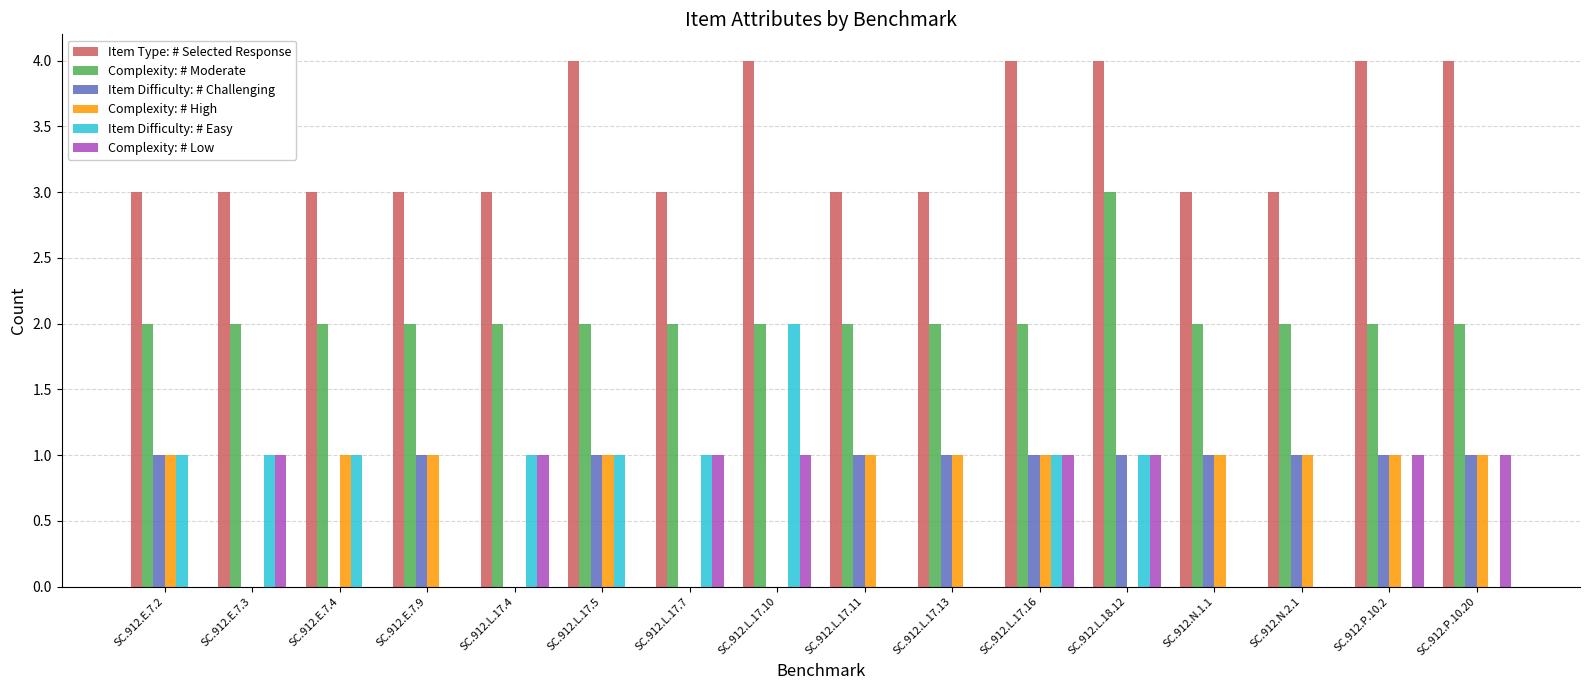

Which series changed the most between SC.912.L.17.5 and SC.912.L.17.16?

Complexity: # Low